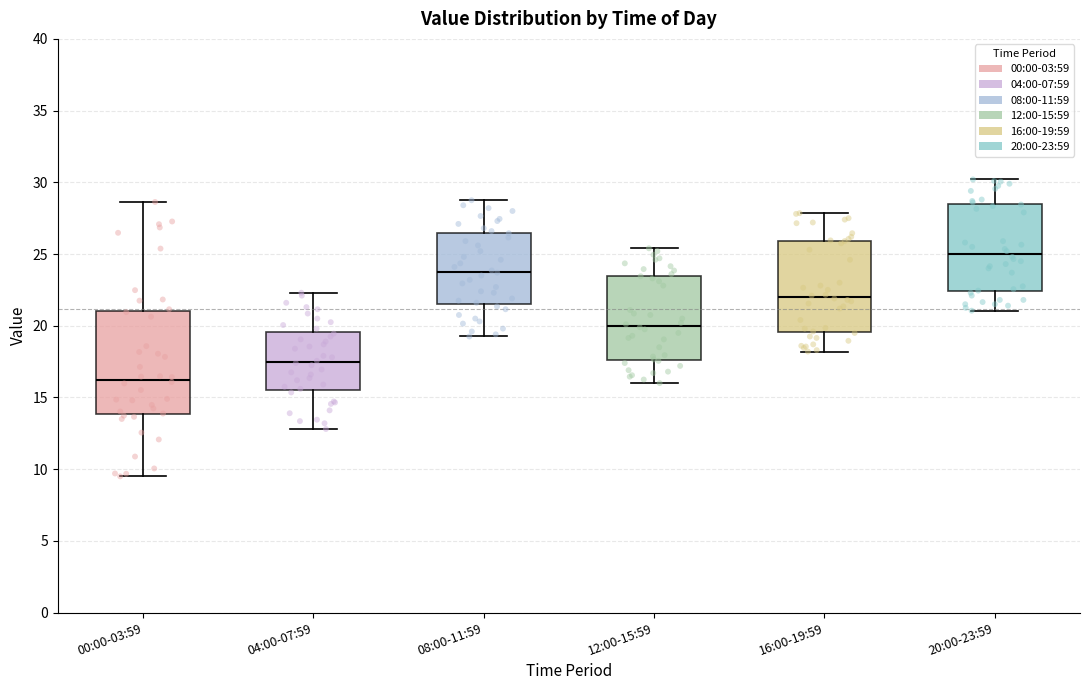

Which box's median line is the lowest?

00:00-03:59